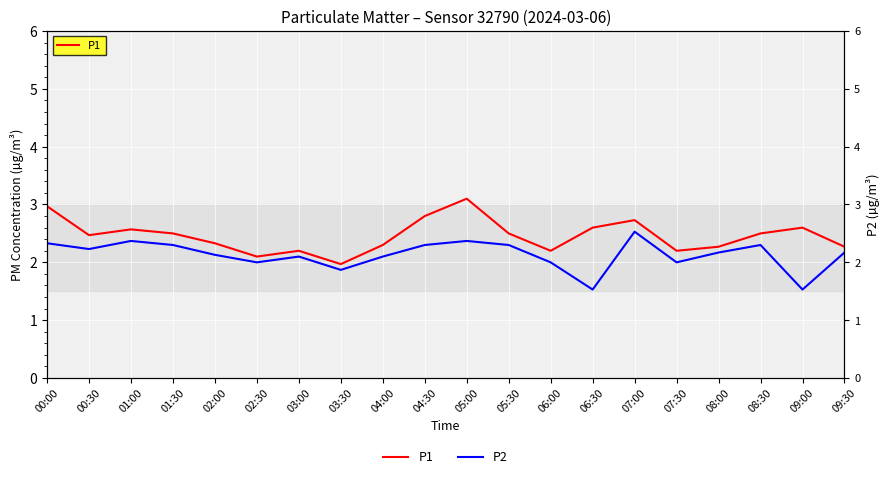

Between 06:00 and 09:30, which series saw the biggest shift?

P2